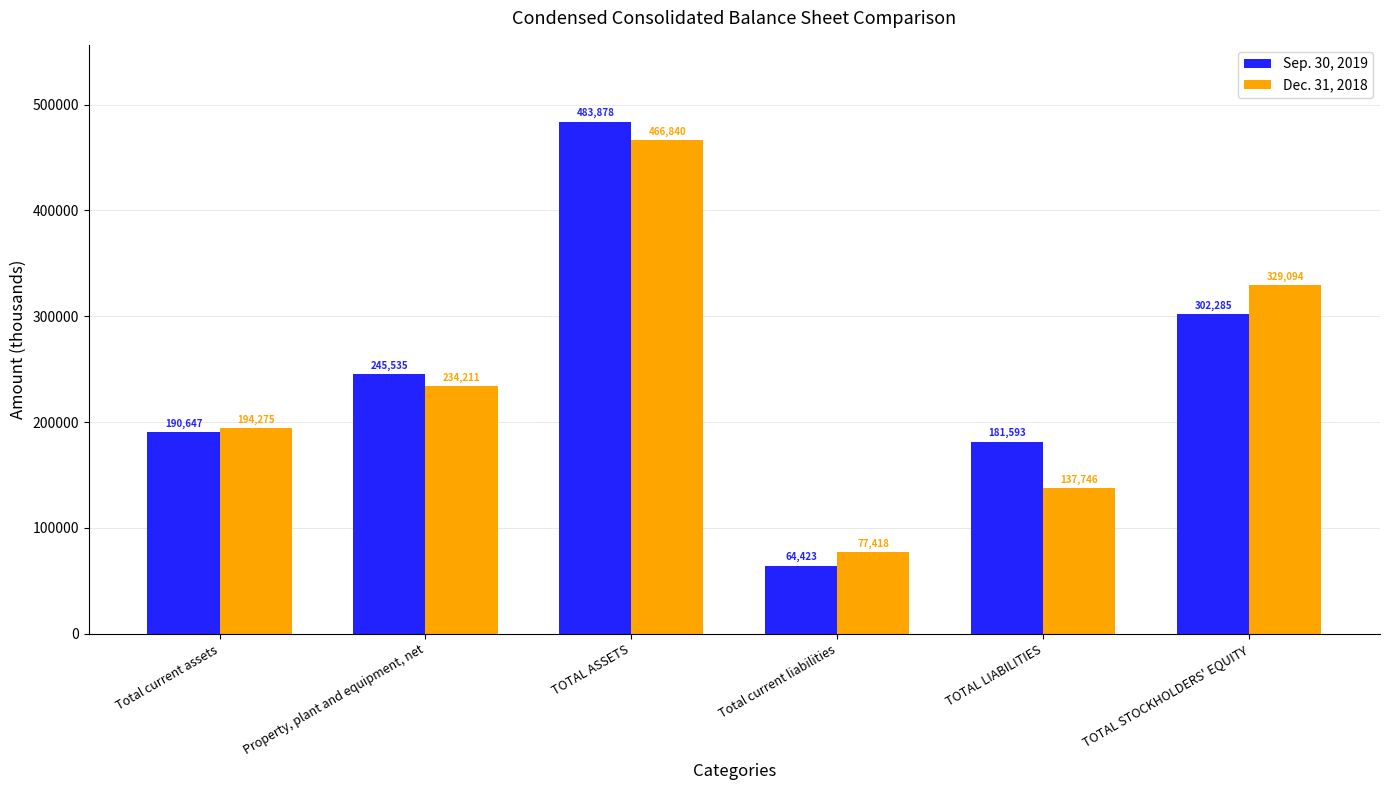

What position from the right is TOTAL LIABILITIES?

2